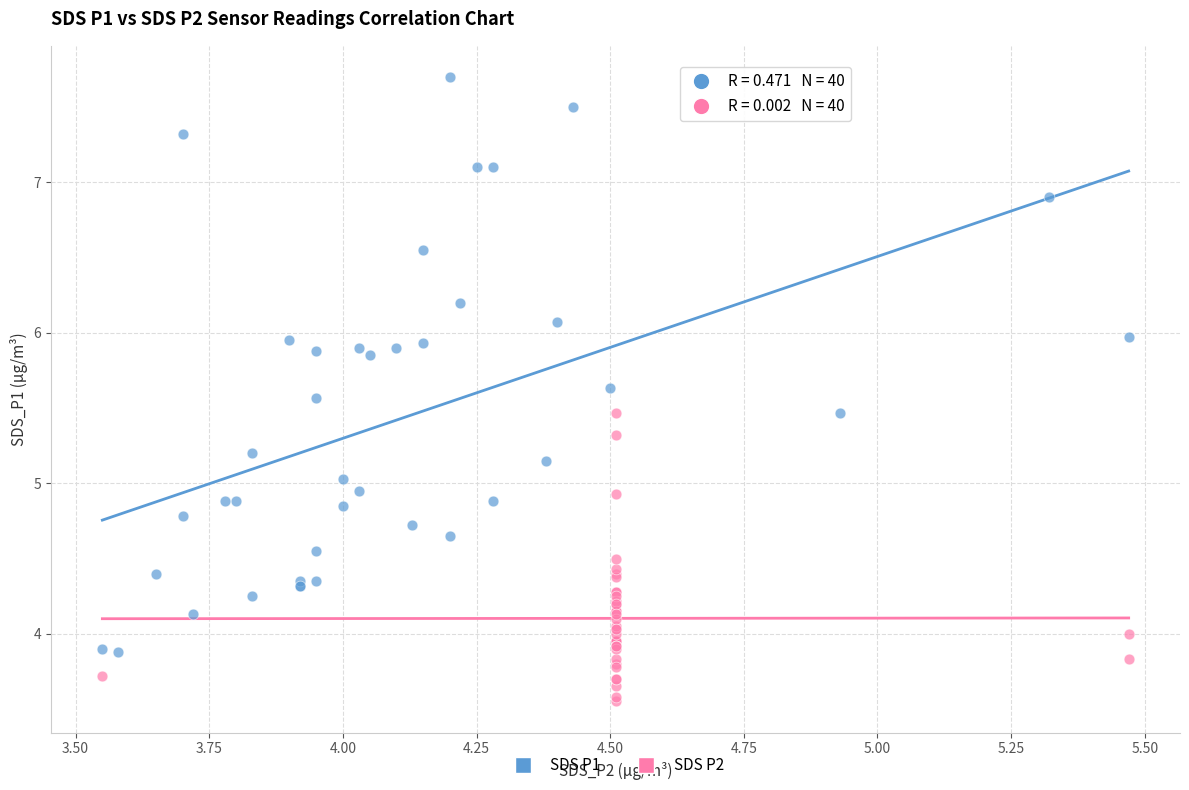

Which series reaches the minimum Y coordinate?

SDS P2